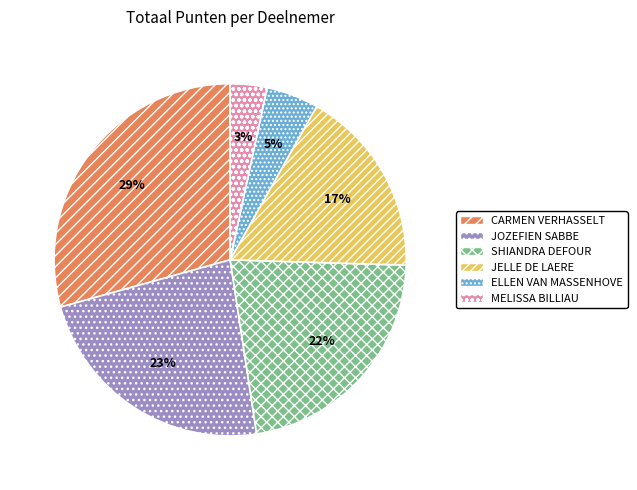

True or false: SHIANDRA DEFOUR accounts for 22% of the total.

True